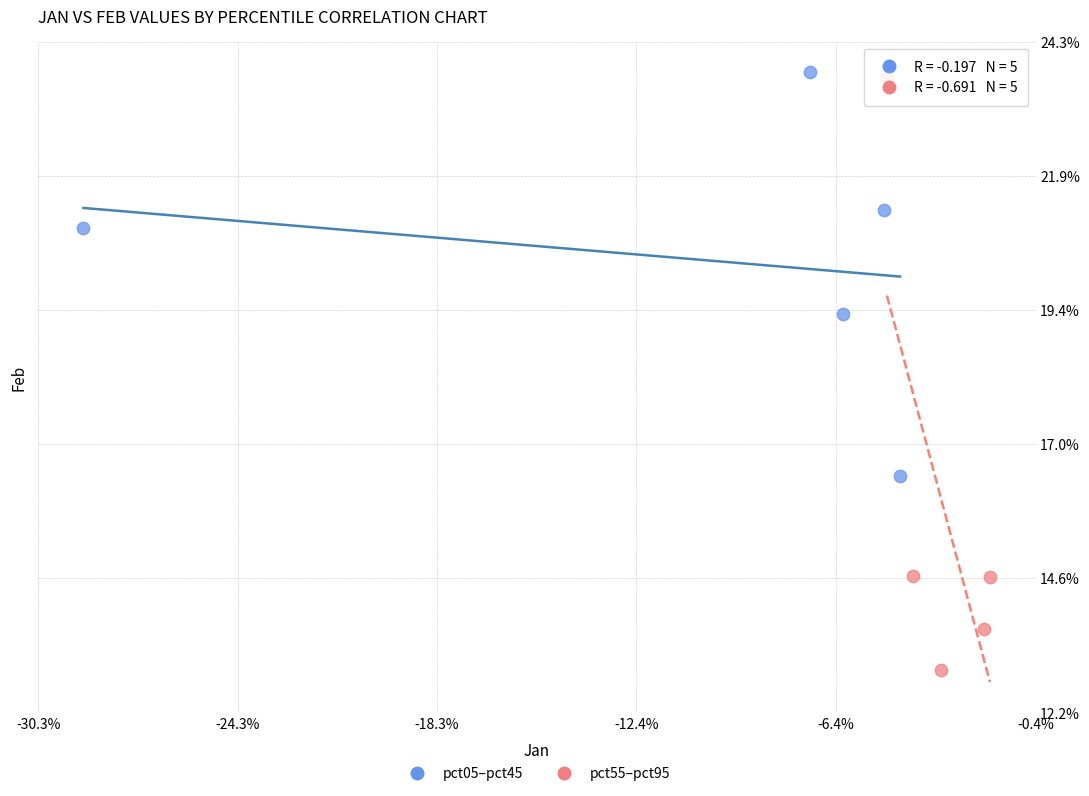

Which series has the widest spread of Y values?

pct55–pct95